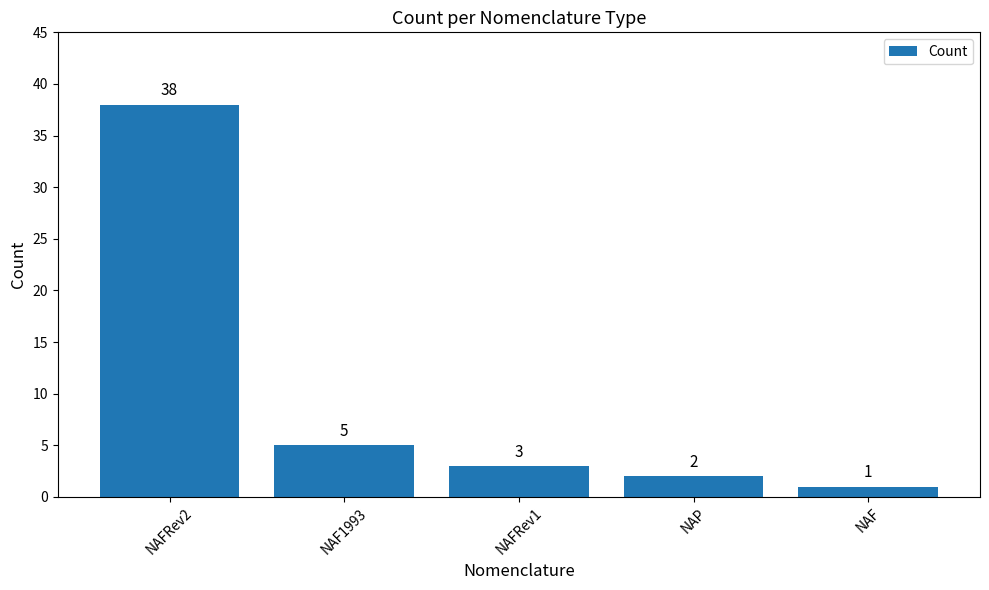

What is the difference between the values at NAFRev2 and NAFRev1?

35